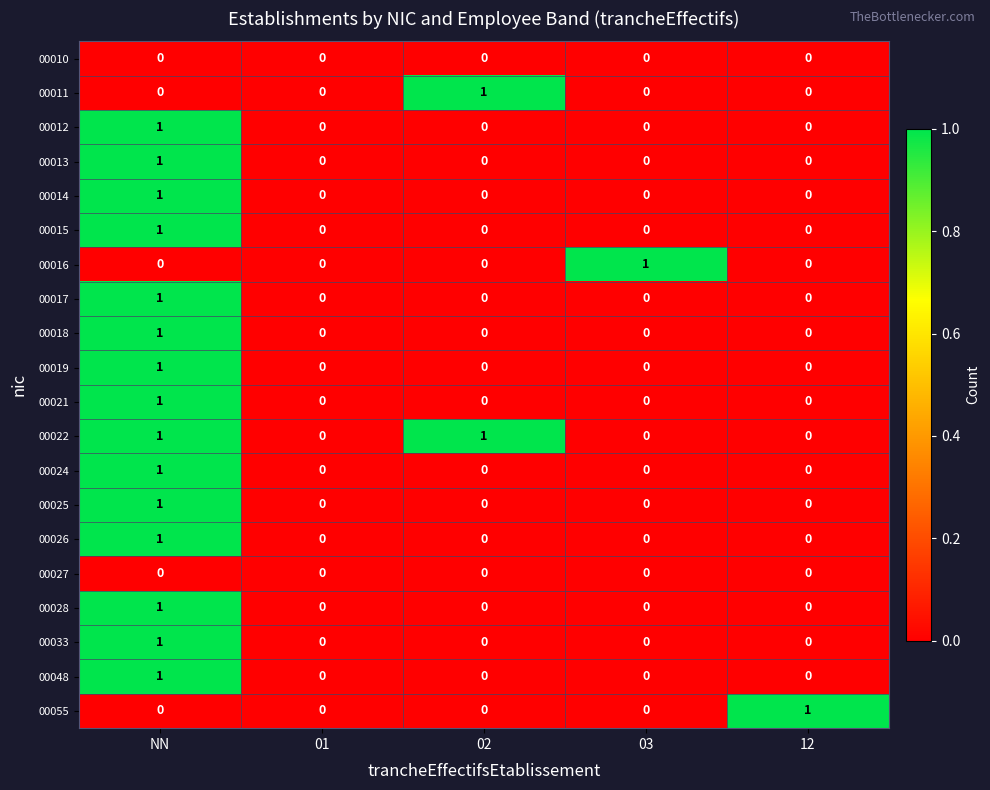

Count the number of categories in the chart.

5